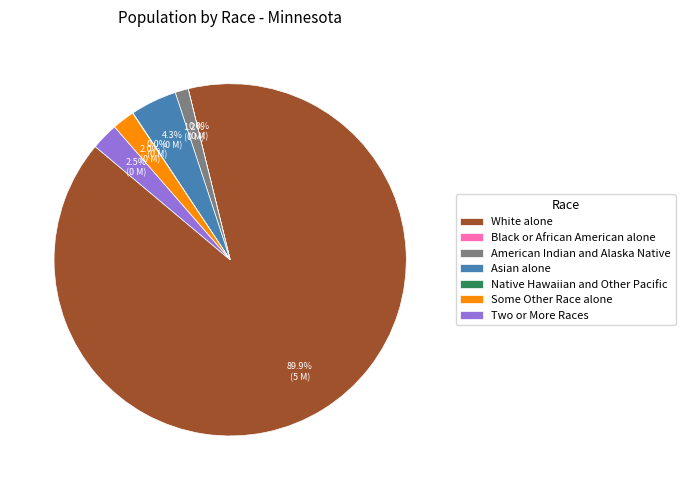

To the nearest percent, what is the average slice percentage?

14%